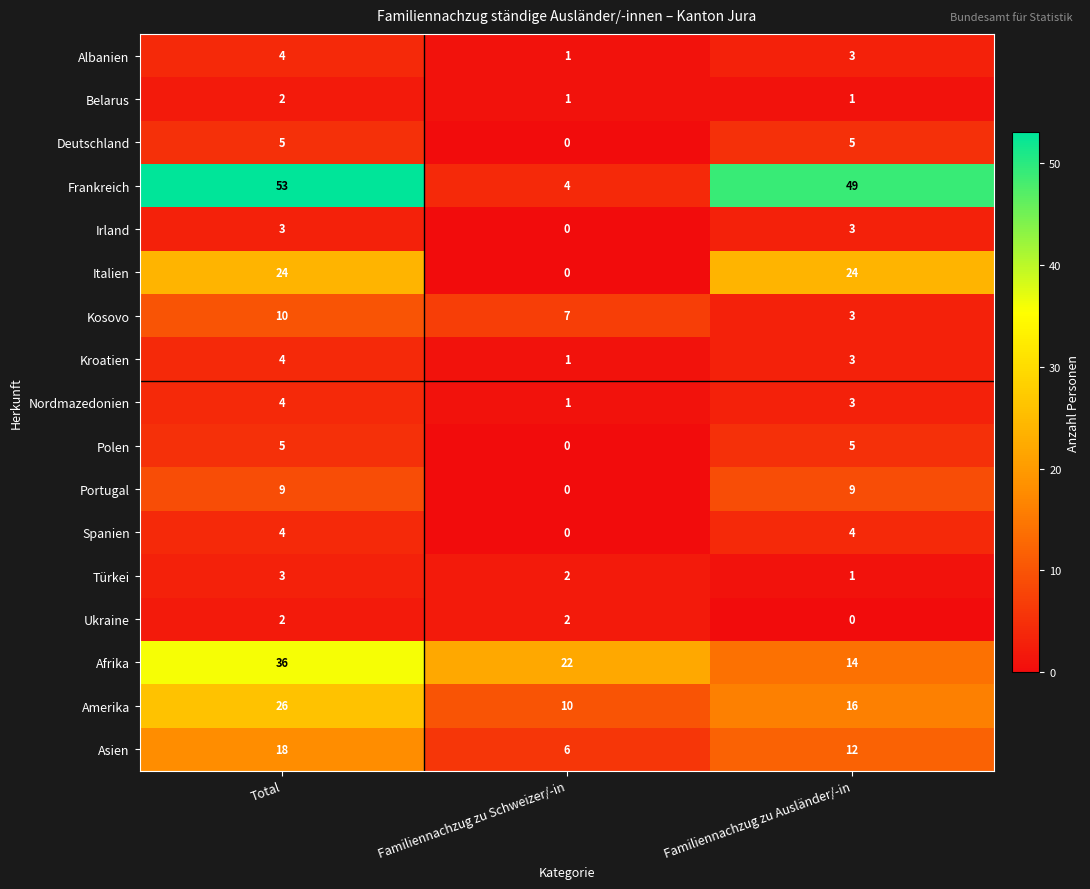

The value of Amerika at Total is 26. True or false?

True